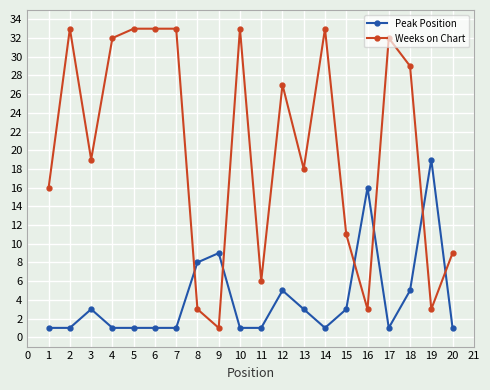

What are all the series names shown in the legend?

Peak Position, Weeks on Chart